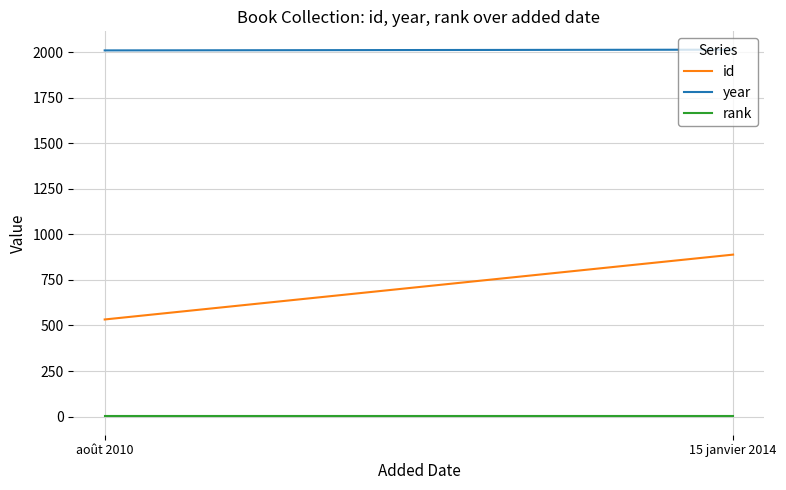

Between août 2010 and 15 janvier 2014, which series saw the biggest shift?

id